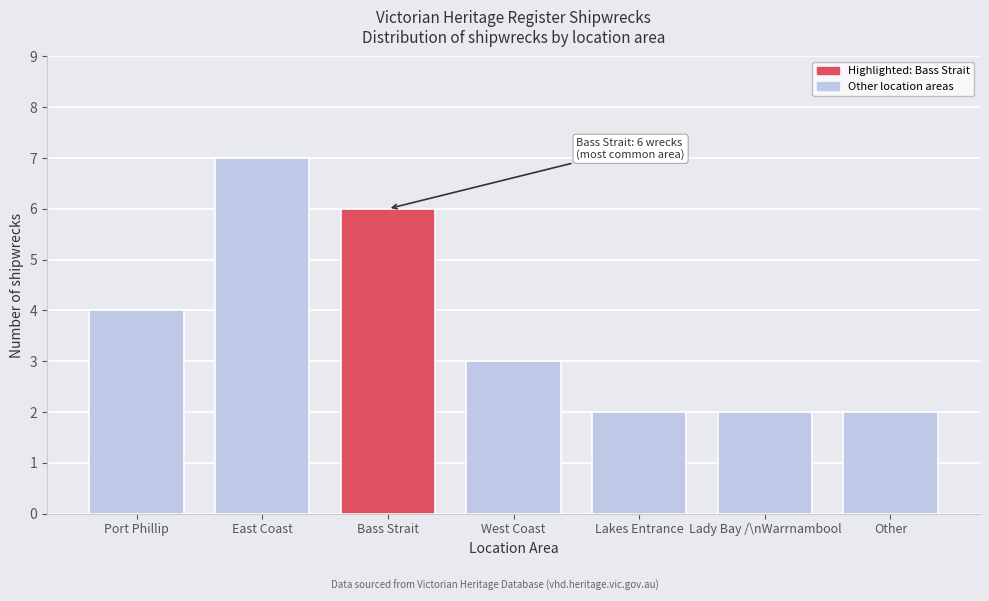

Reading left to right, extract all data points from this chart.

4	7	6	3	2	2	2